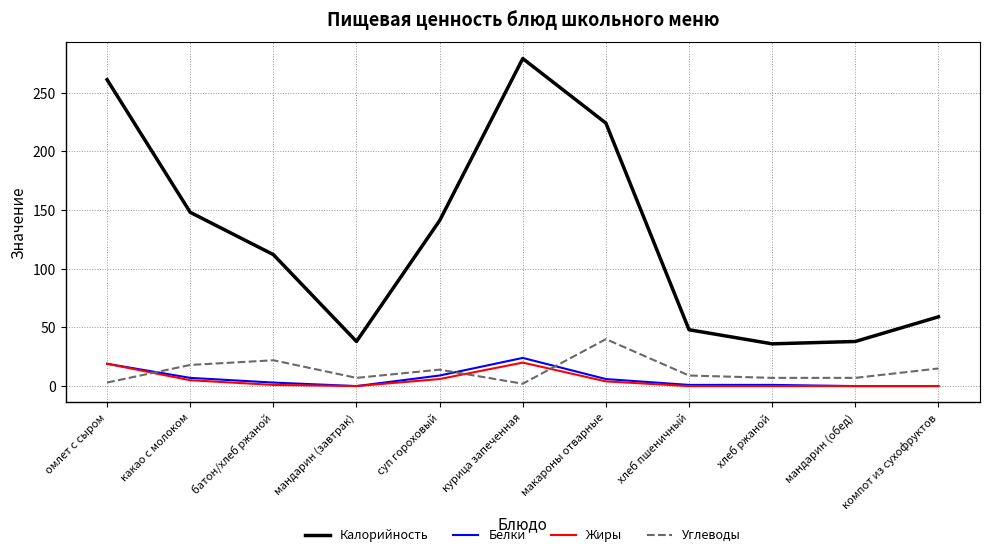

Which series has the largest total across all categories?

Калорийность